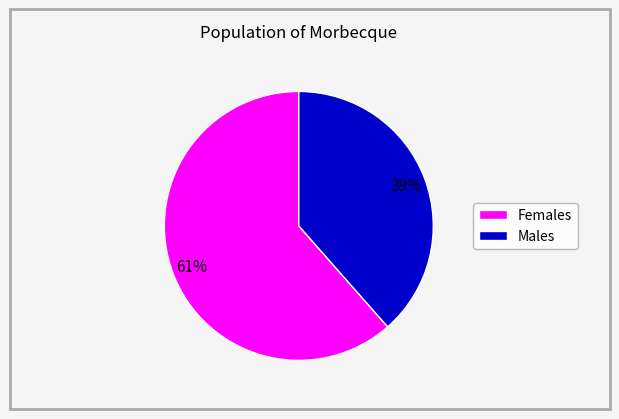

To the nearest percent, what is the average slice percentage?

50%